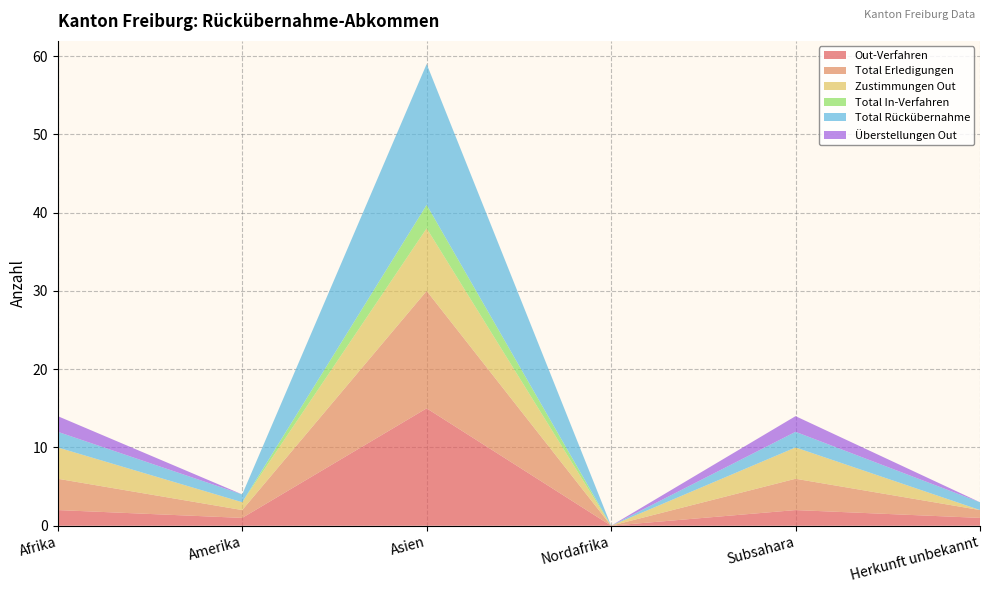

Reading right to left, transcribe all the data shown in this chart.

Out-Verfahren: Herkunft unbekannt=1	Subsahara=2	Nordafrika=0	Asien=15	Amerika=1	Afrika=2
Total Erledigungen: Herkunft unbekannt=1	Subsahara=4	Nordafrika=0	Asien=15	Amerika=1	Afrika=4
Zustimmungen Out: Herkunft unbekannt=0	Subsahara=4	Nordafrika=0	Asien=8	Amerika=1	Afrika=4
Total In-Verfahren: Herkunft unbekannt=0	Subsahara=0	Nordafrika=0	Asien=3	Amerika=0	Afrika=0
Total Rückübernahme: Herkunft unbekannt=1	Subsahara=2	Nordafrika=0	Asien=18	Amerika=1	Afrika=2
Überstellungen Out: Herkunft unbekannt=0	Subsahara=2	Nordafrika=0	Asien=0	Amerika=0	Afrika=2